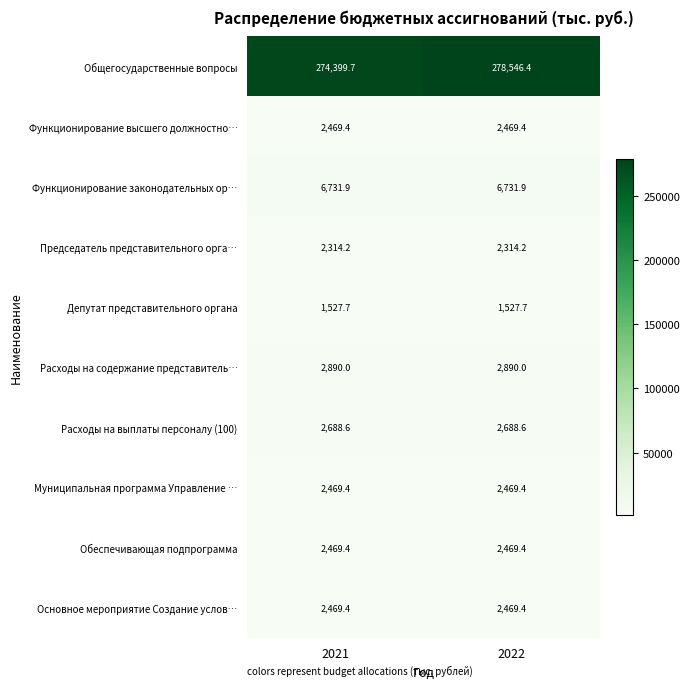

What is the greatest value displayed?

278546.4